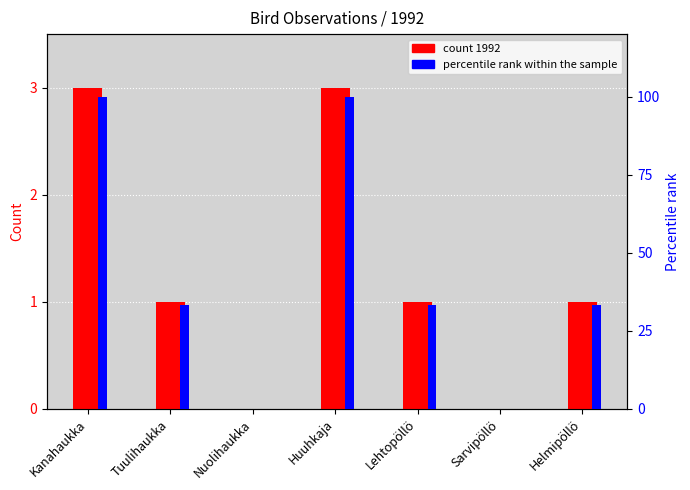

How many categories are shown in the chart?

7